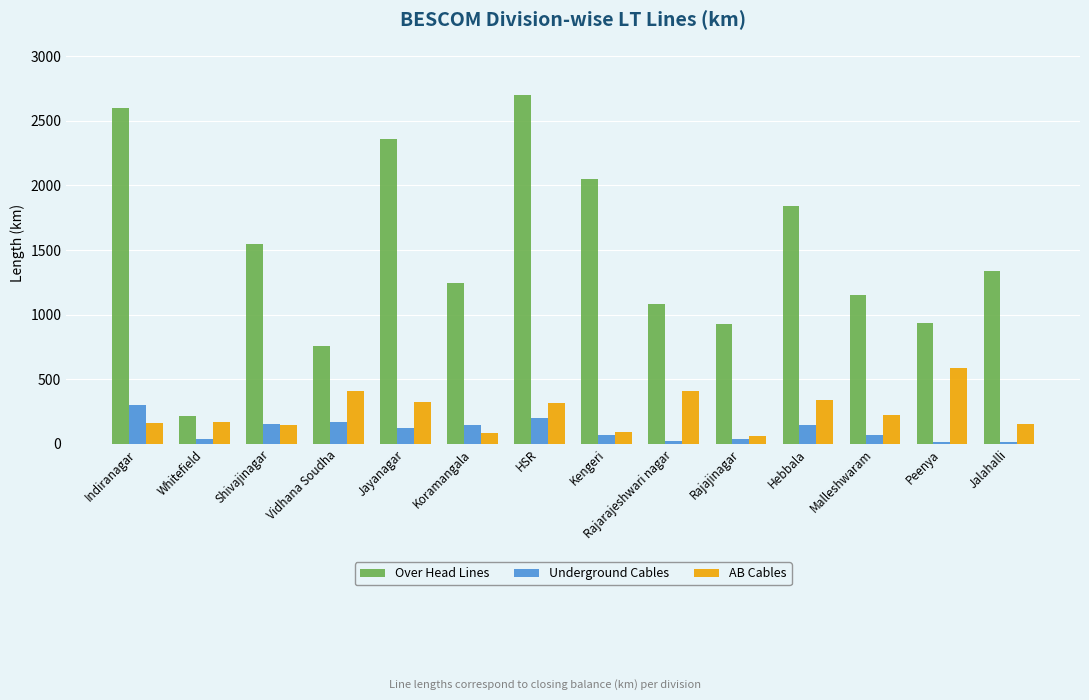

What is the sum of the AB Cables values at Whitefield and Kengeri?

255.2